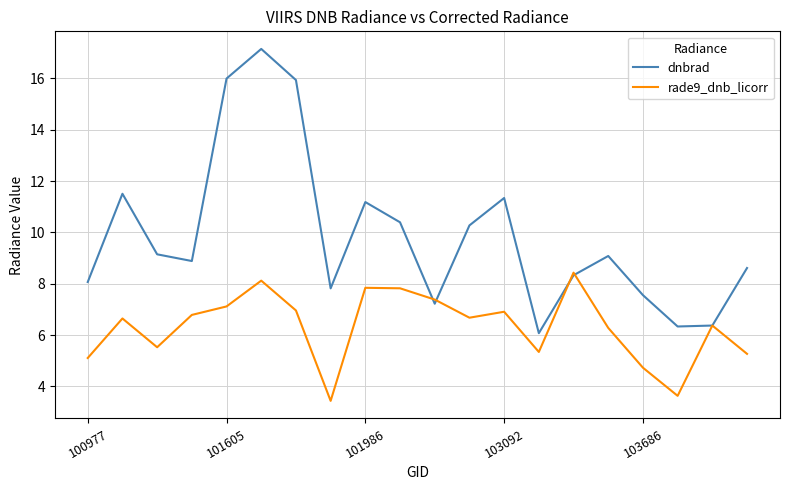

True or false: dnbrad has more than 2 interior local peaks.

True